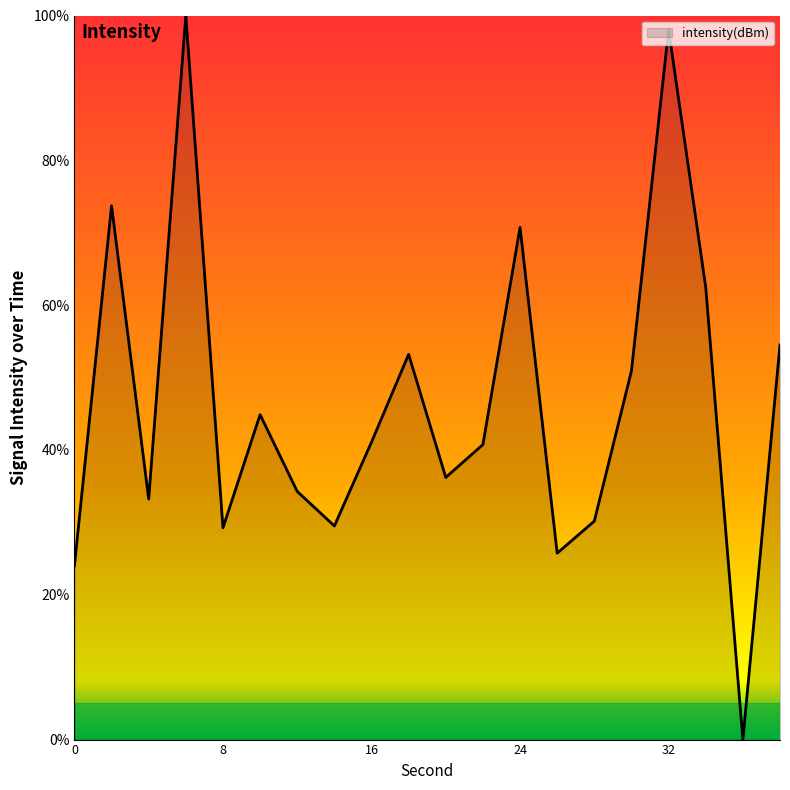

What is the difference between the maximum and minimum values?

100.0